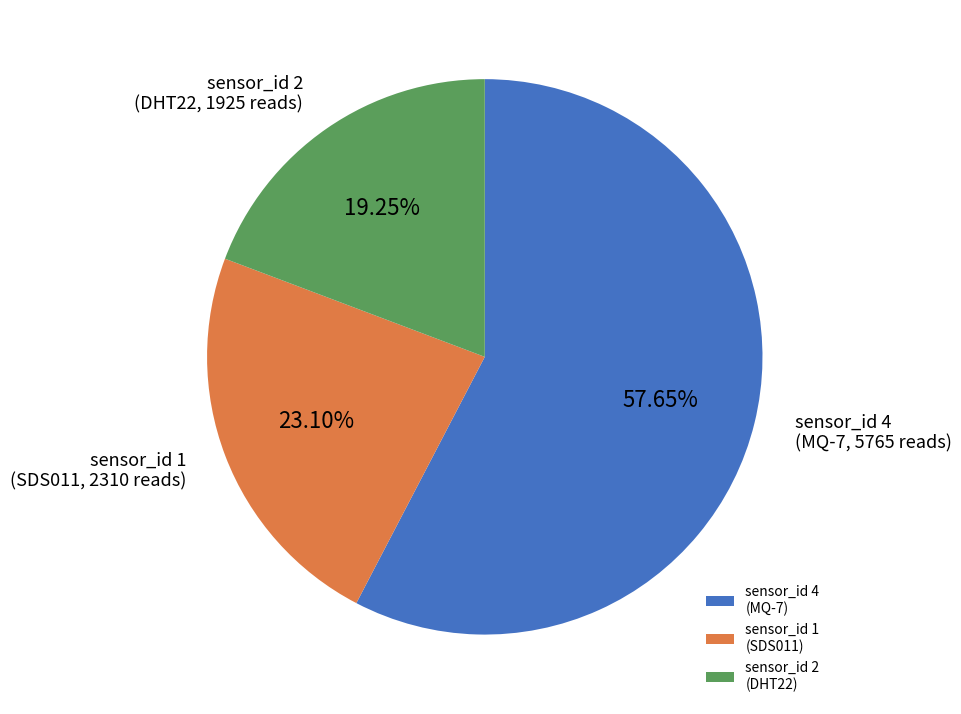

Which category has the biggest portion of the pie?

sensor_id 4 (MQ-7)